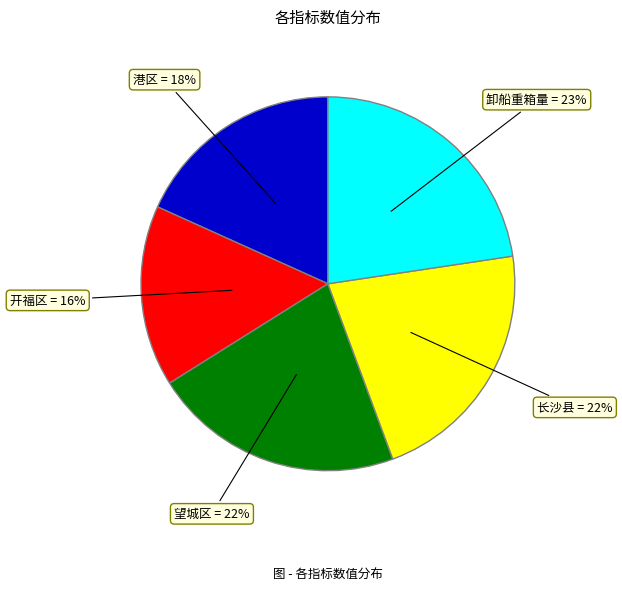

Do 长沙县 and 望城区 together represent more than half of the pie?

No